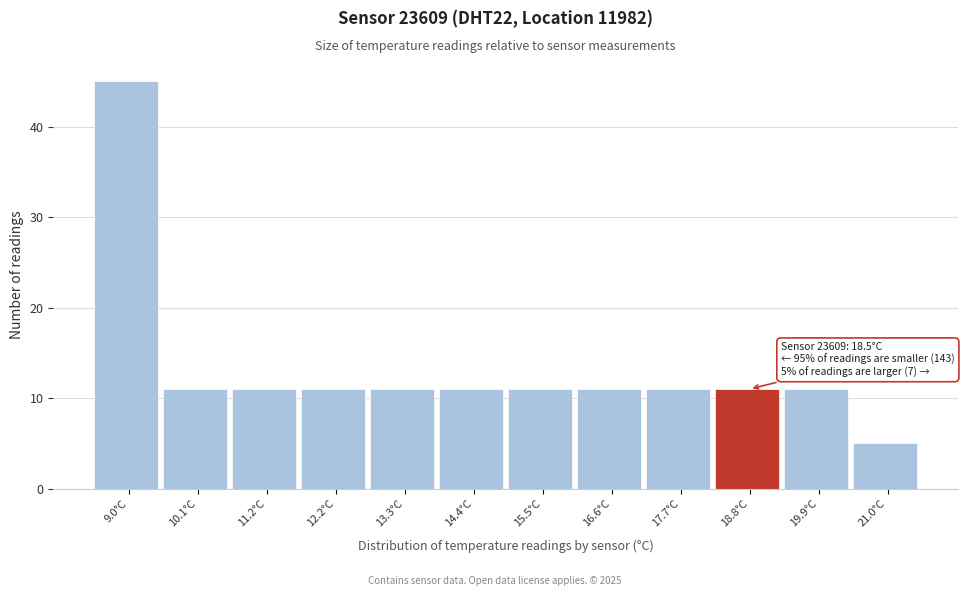

Which range on the x-axis has the tallest bar?

8.4 to 9.5